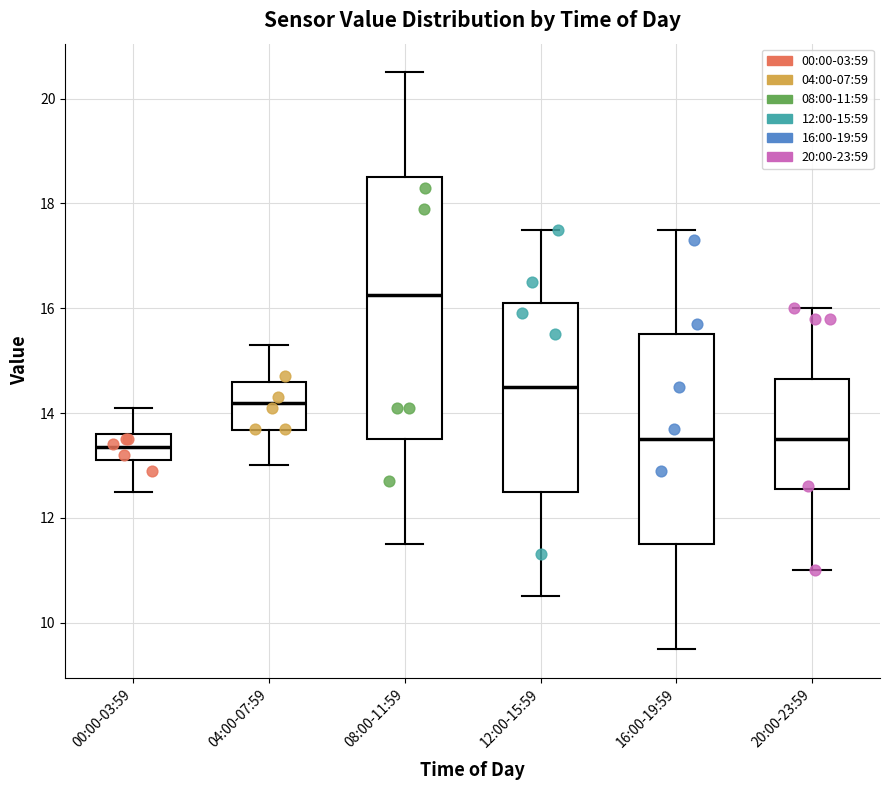

Which box is the tallest, from its lower edge to its upper edge?

08:00-11:59